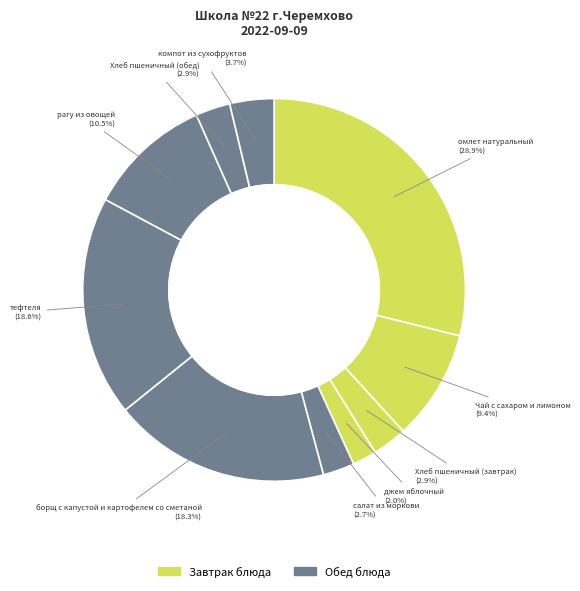

Is there a majority slice in this chart?

No